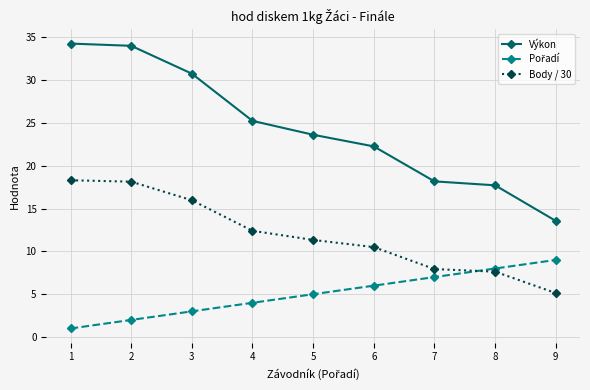

At which label does Výkon reach its minimum?

9